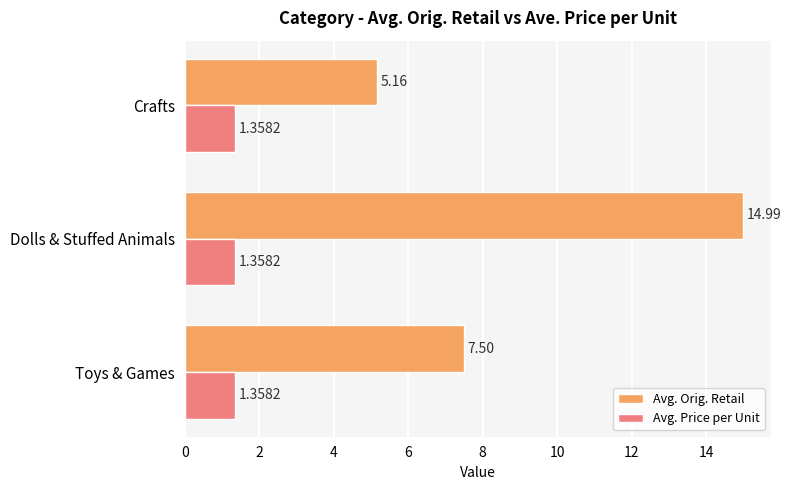

Which series has the largest range (max minus min)?

Avg. Orig. Retail